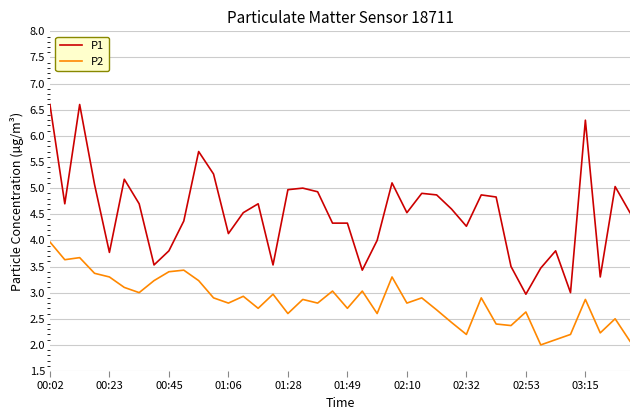

True or false: P2 and P1 cross at least once.

False